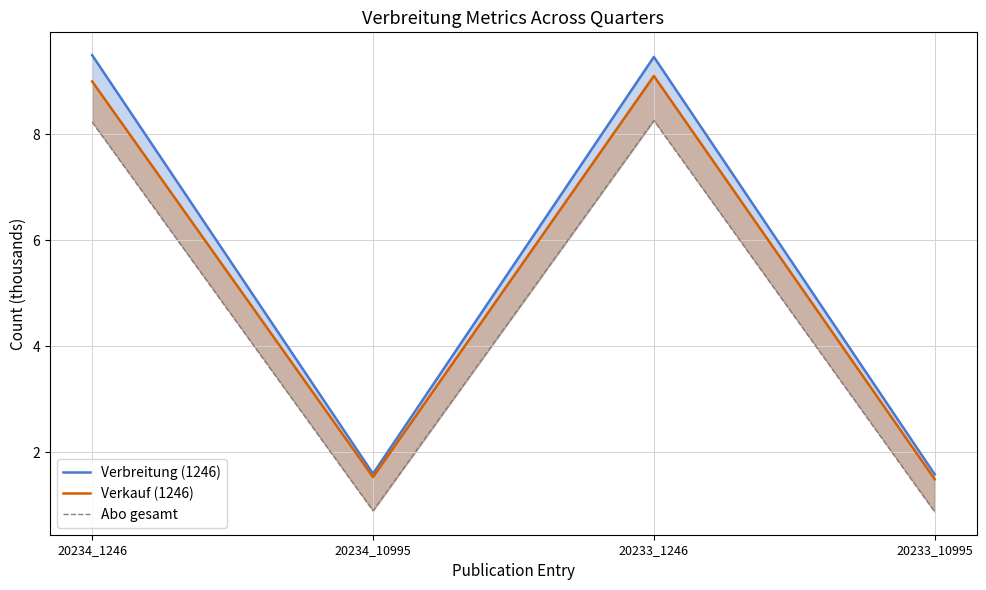

What is the total value across all series at 20233_1246?

26.8